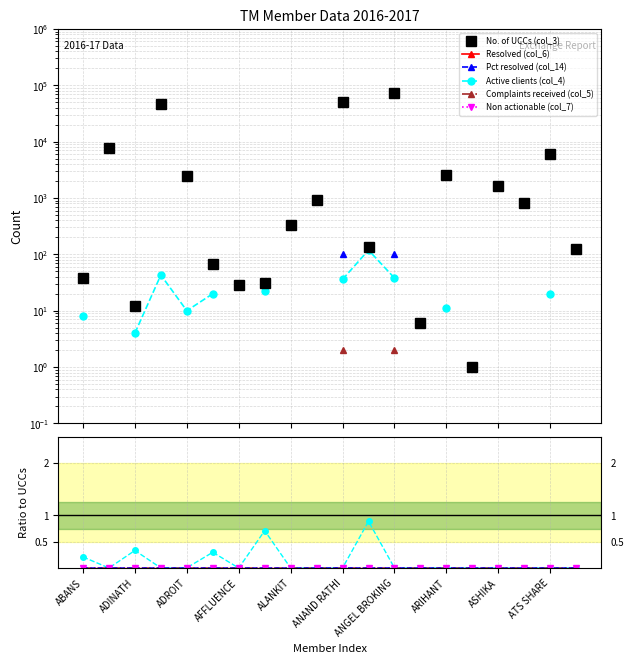

What are all the series names shown in the legend?

No. of UCCs (col_3), Resolved (col_6), Pct resolved (col_14), Active clients (col_4), Complaints received (col_5), Non actionable (col_7)